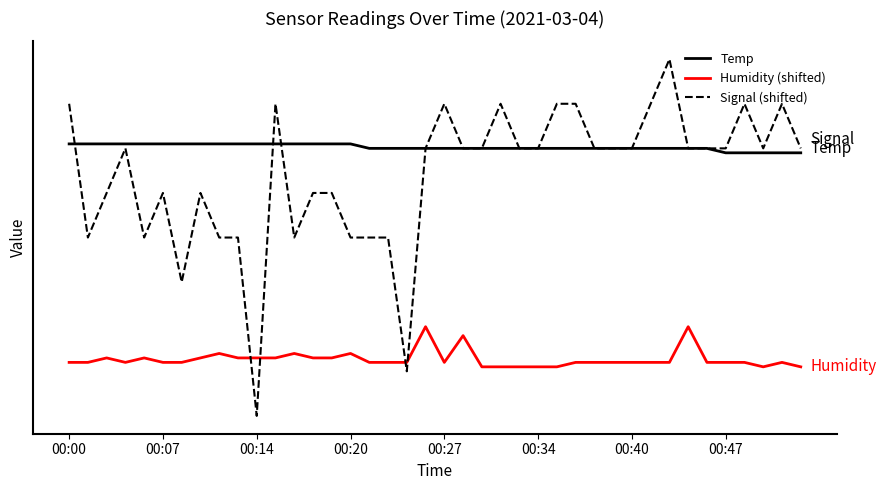

What is the value of the Humidity (shifted) point at the 9th from the left?

8.4